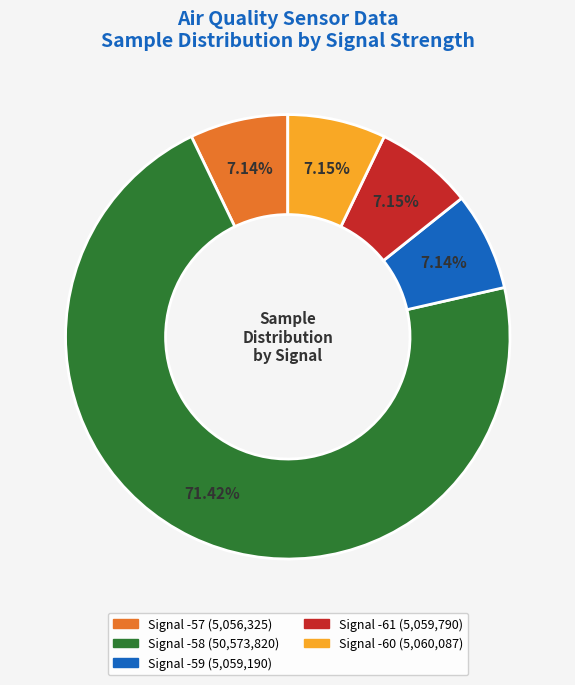

Does any single category account for the majority?

Yes